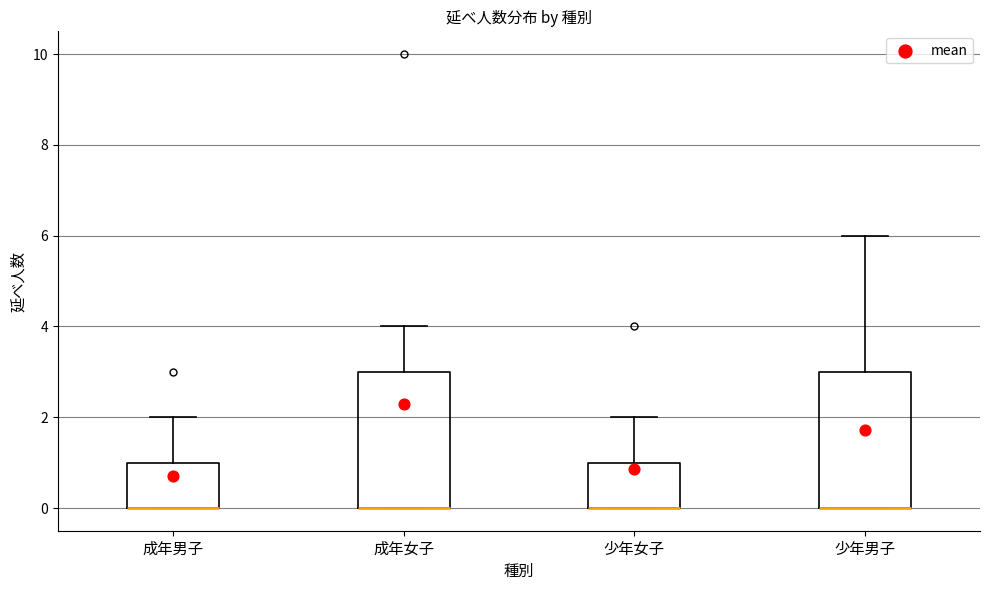

Reading left to right, transcribe this box plot: for each box, give where its median line is, the range the box spans, and where its two whiskers end, as read against the y-axis. The values are not printed on the chart, so give them approximately, as read against the axis.

成年男子: median 0 (drawn on the box's lower edge), box 0 to 1, whiskers 0 to 2
成年女子: median 0 (drawn on the box's lower edge), box 0 to 3, whiskers 0 to 4
少年女子: median 0 (drawn on the box's lower edge), box 0 to 1, whiskers 0 to 2
少年男子: median 0 (drawn on the box's lower edge), box 0 to 3, whiskers 0 to 6